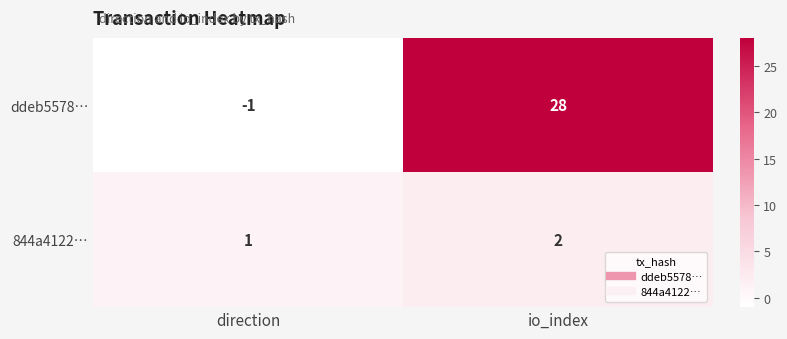

What is the greatest value displayed?

28